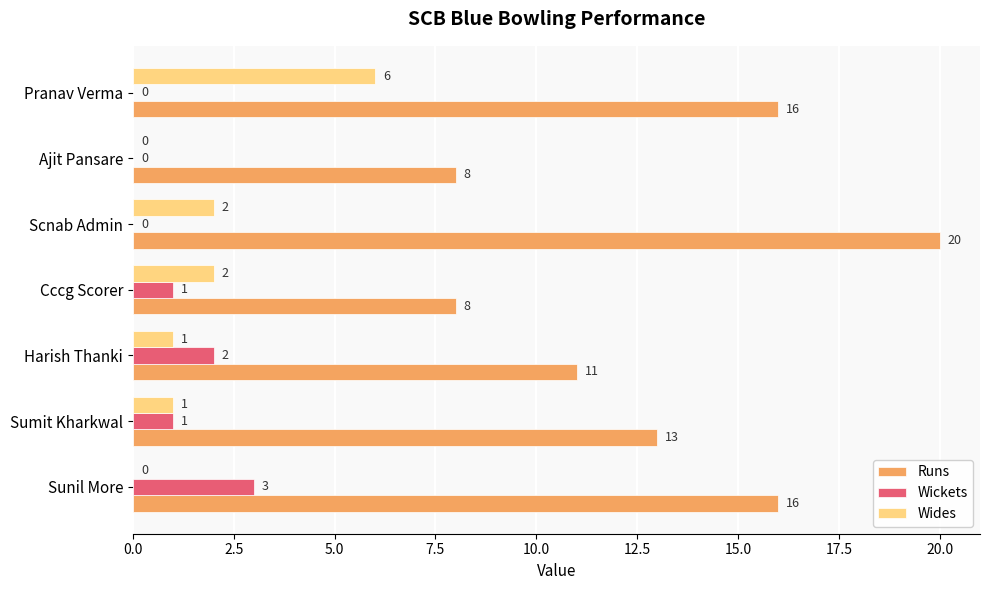

At which category does the chart reach its peak across all series?

Scnab Admin